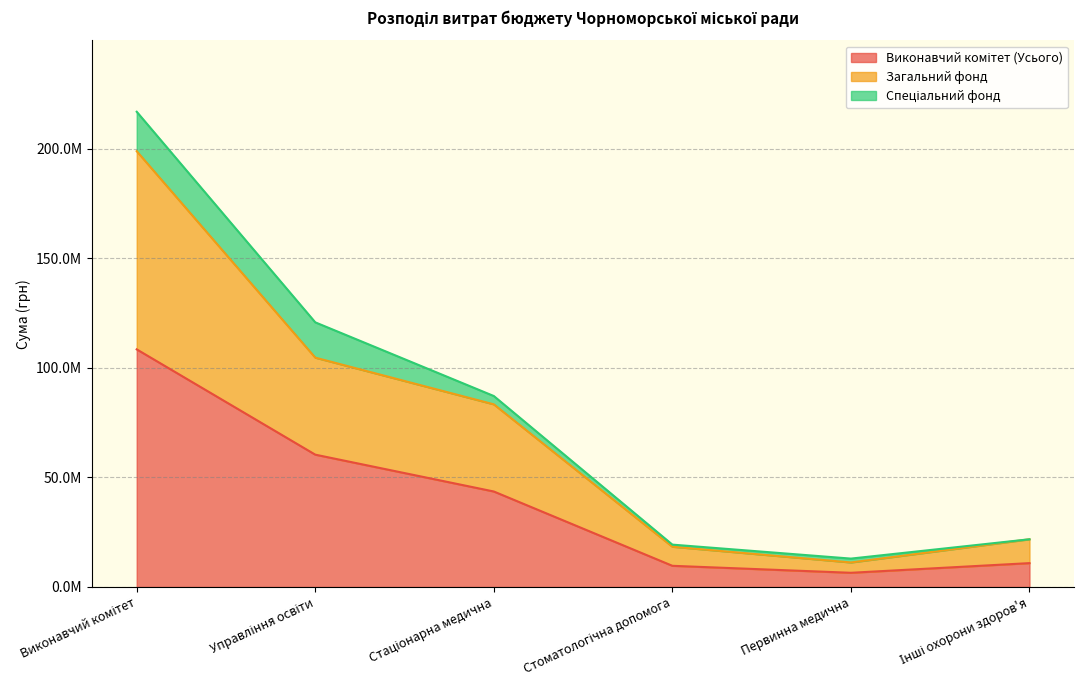

At which label does Виконавчий комітет (Усього) first exceed 43573480?

Виконавчий комітет